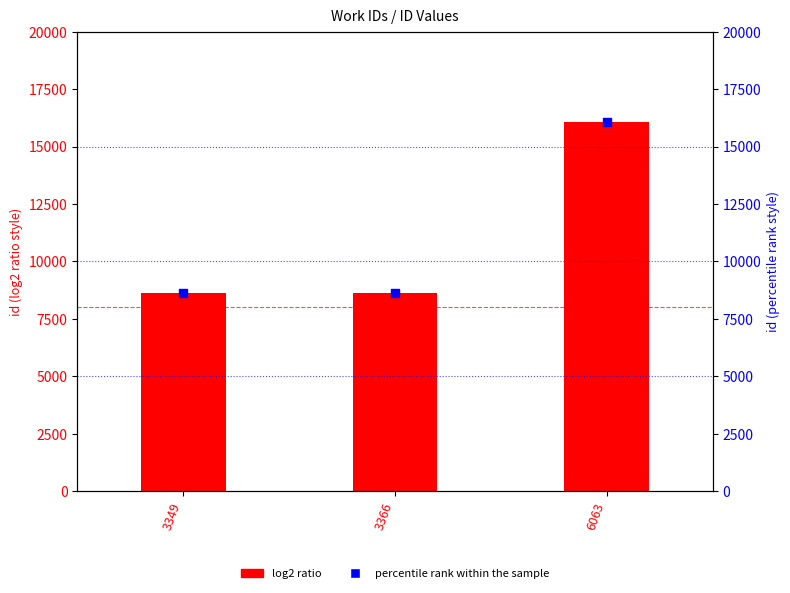

Which series has the widest spread of Y values?

log2 ratio